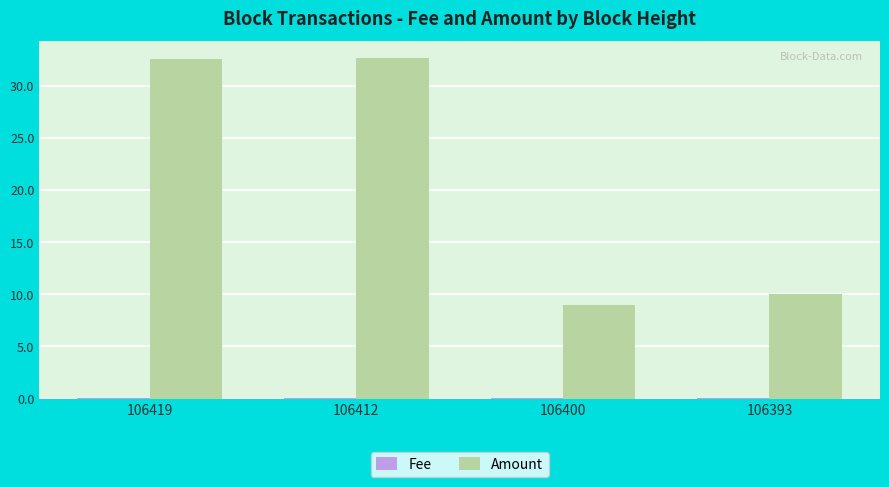

Which series has the largest total across all categories?

Amount